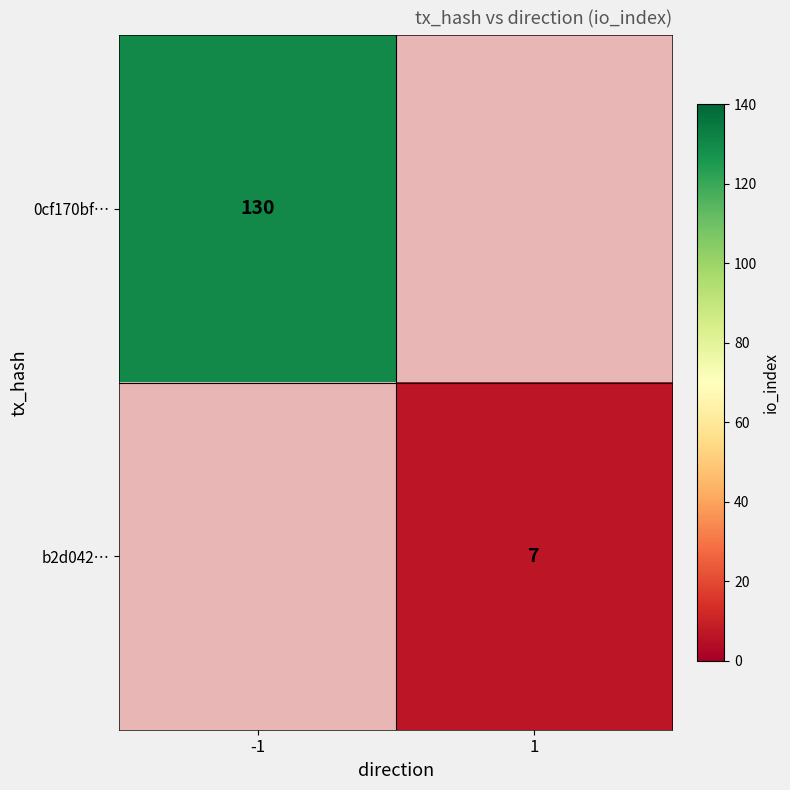

True or false: b2d042… has a value of 12 at 1.

False